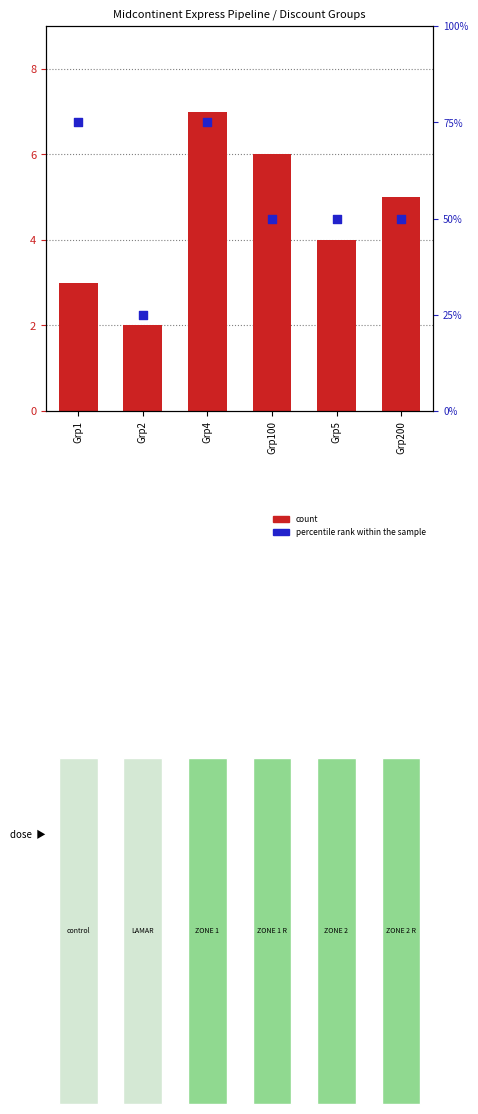

Is the value of percentile rank within the sample at Grp1 greater than the value of count at Grp2?

Yes